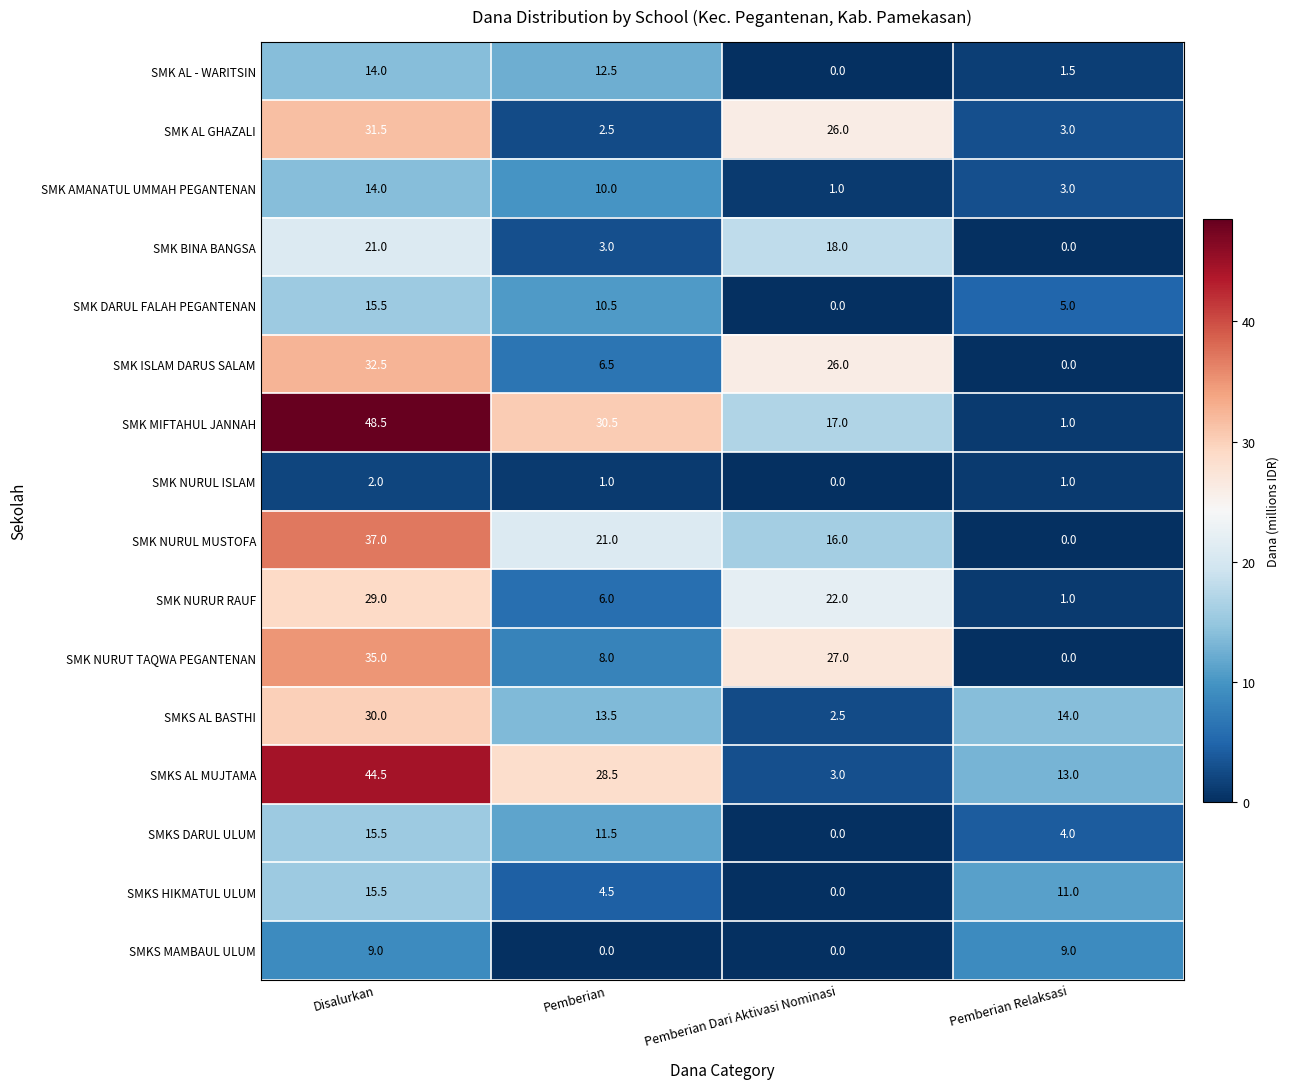

Rank the categories by SMK NURUL MUSTOFA value from highest to lowest.

Disalurkan, Pemberian, Pemberian Dari Aktivasi Nominasi, Pemberian Relaksasi